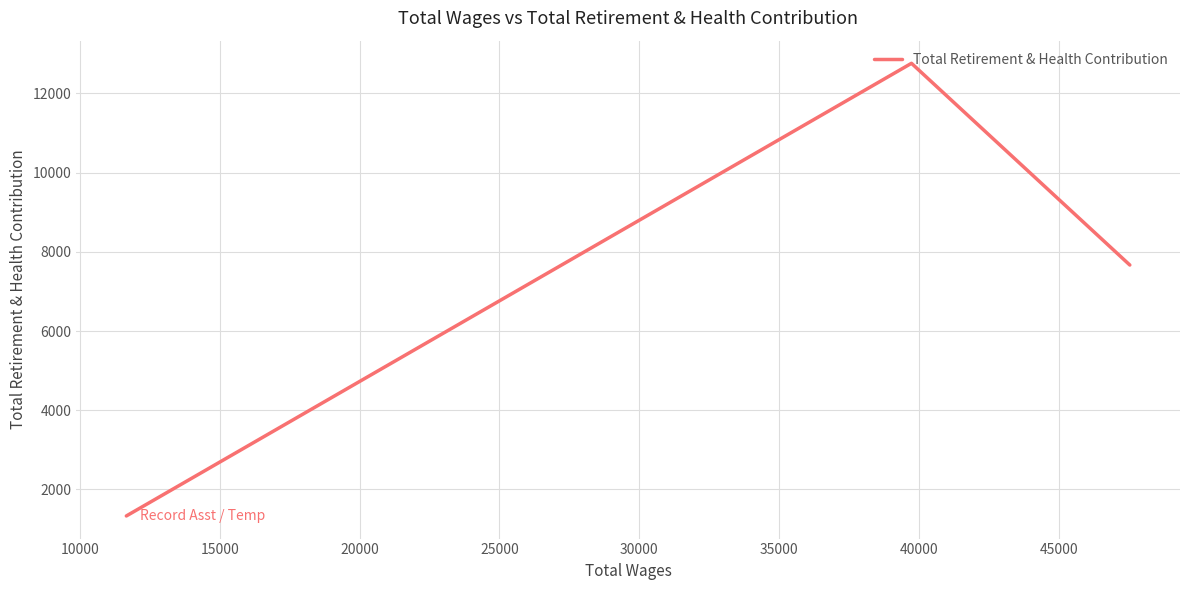

What is the value of the 2nd point from the left?

12759